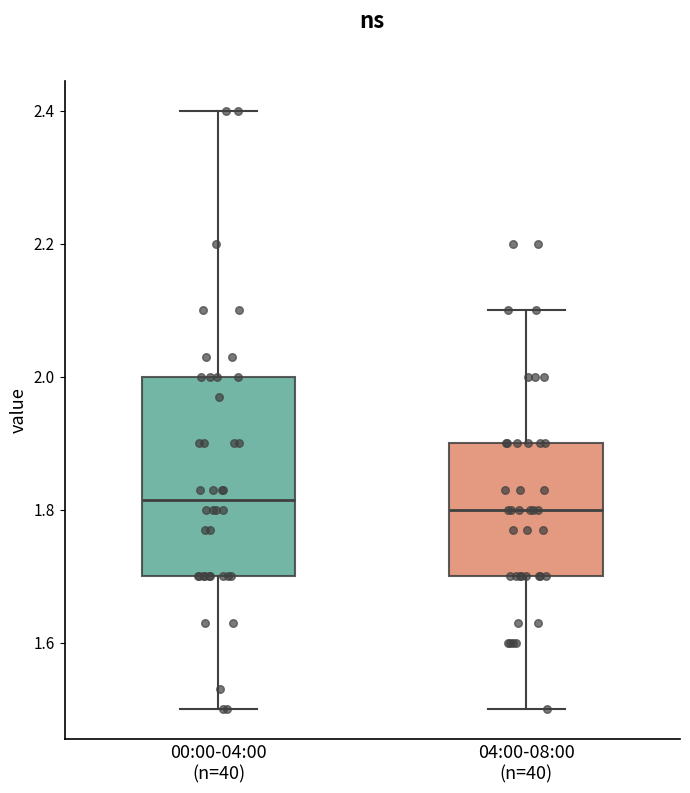

Where does the upper whisker of the box for 00:00-04:00 (n=40) end on the y-axis? The values are not printed on the chart, so give them approximately, as read against the axis.

2.40